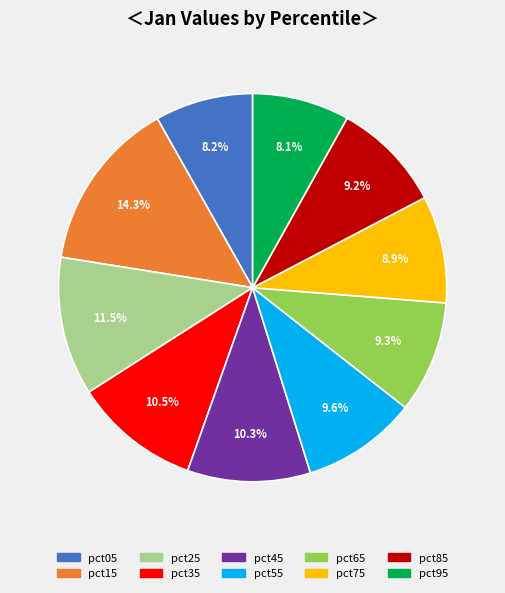

To the nearest percent, what is the difference between the largest and smallest slice percentages?

6%